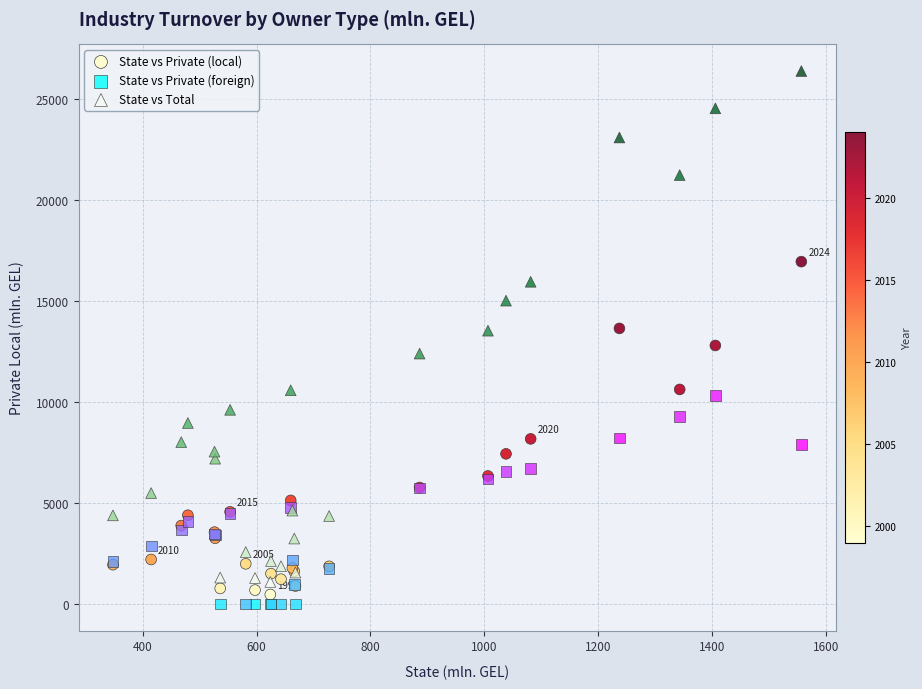

Which series contains the highest Y value?

State vs Total